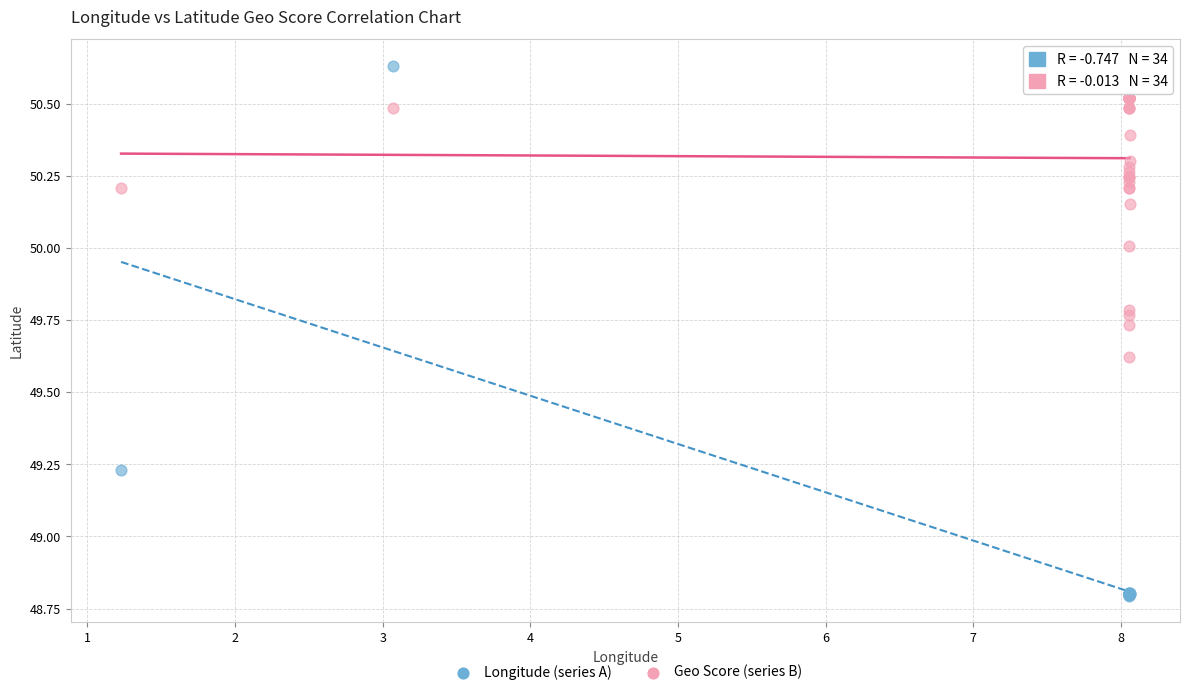

Which series contains the lowest Y value?

Longitude (series A)